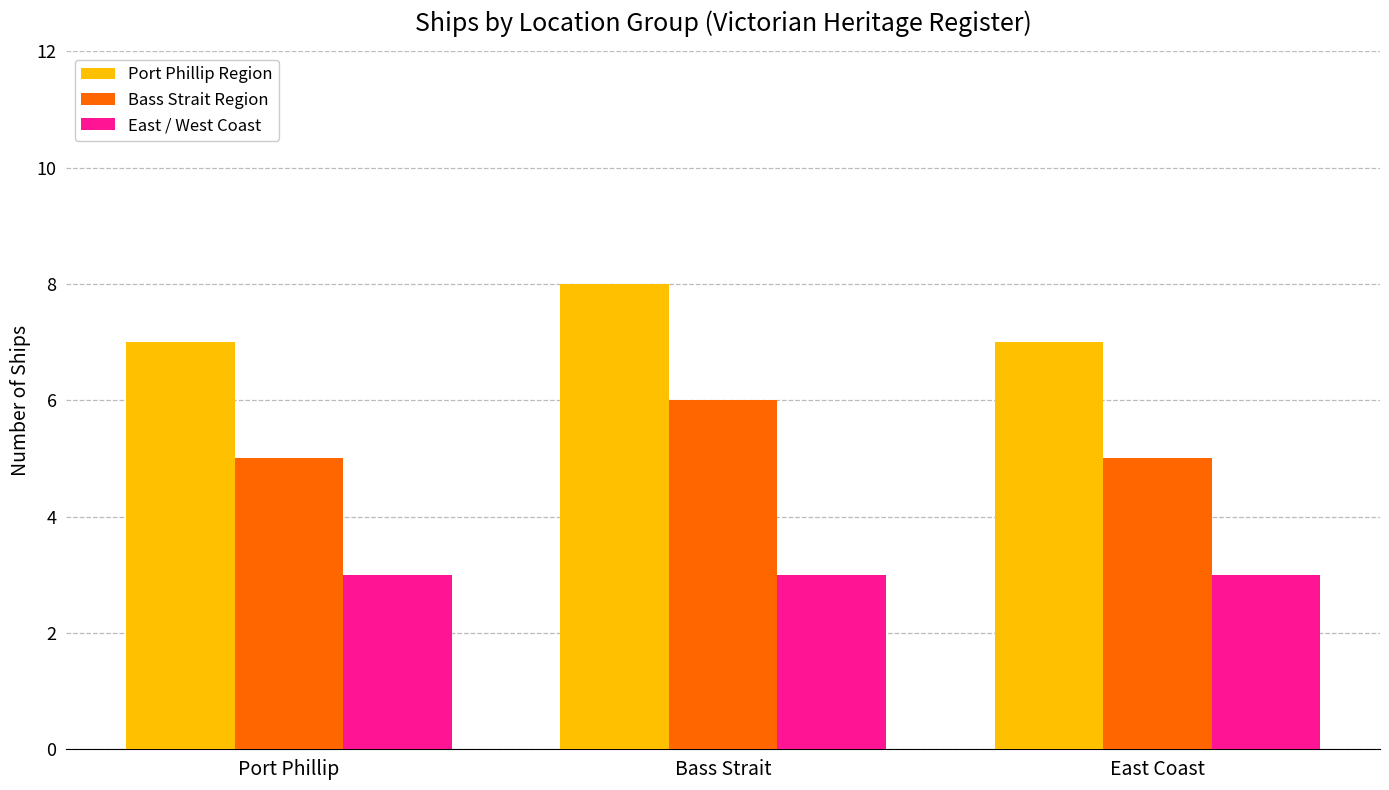

What is the label of the 3rd bar from the right?

Port Phillip